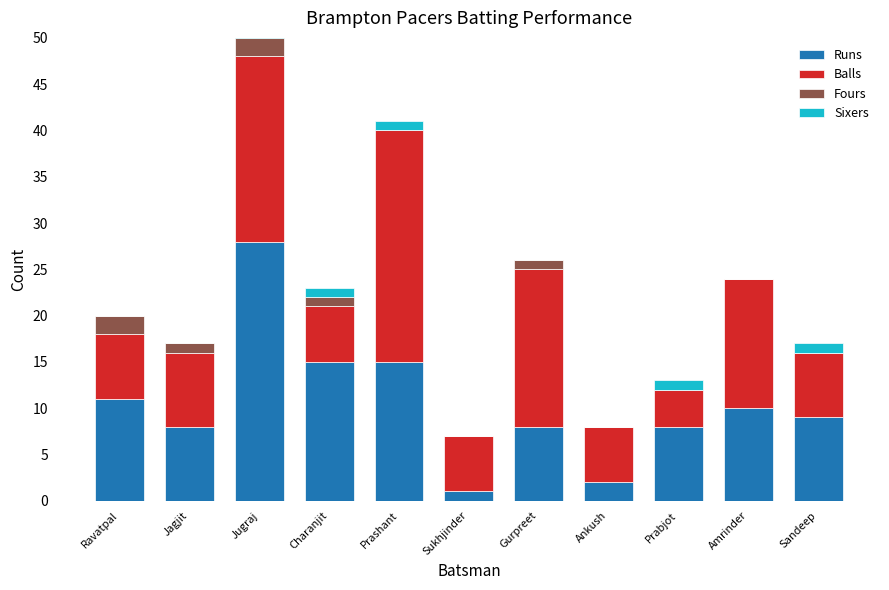

What is the difference between the Balls values at Charanjit and Gurpreet?

11